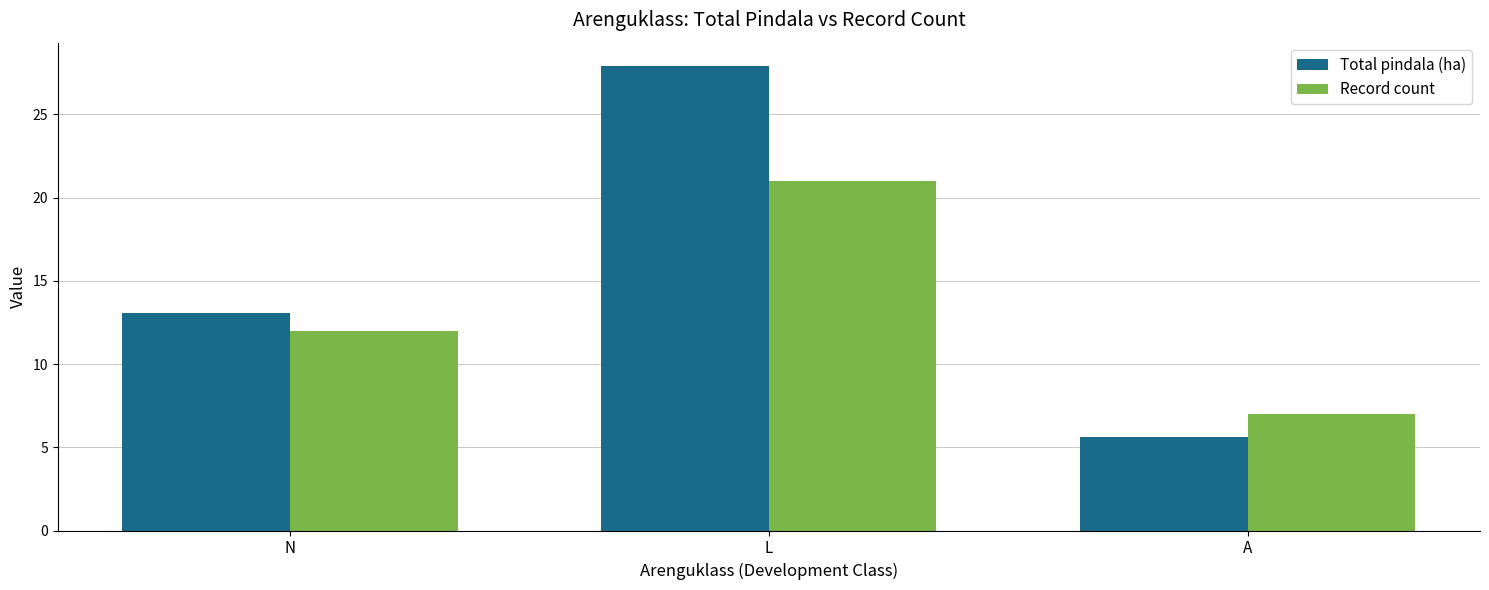

What are all the series names shown in the legend?

Total pindala (ha), Record count